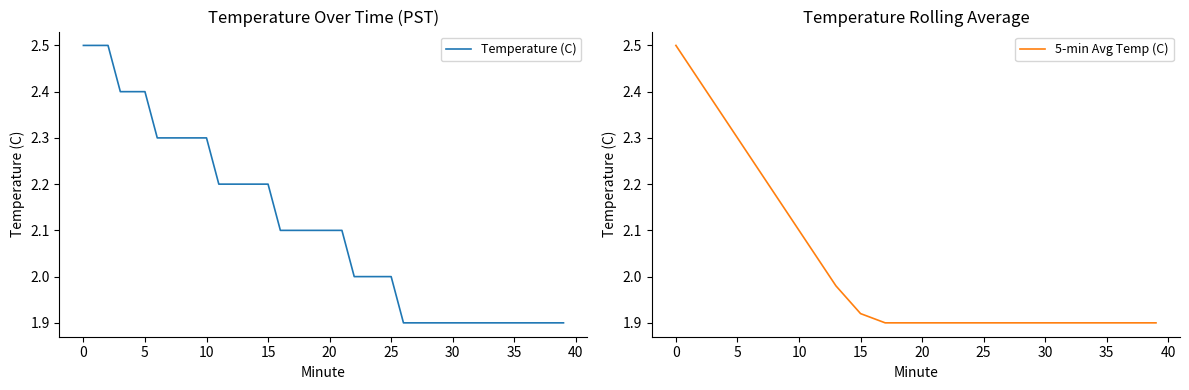

What is the spread (max minus min) of values at 16?

0.2